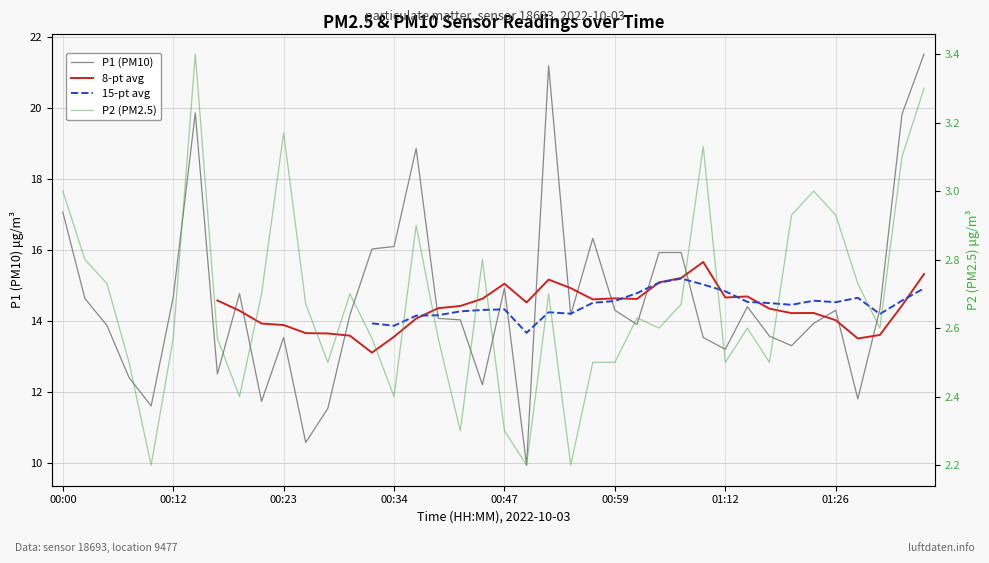

How many intersections are there between 8-pt avg and 15-pt avg?

7